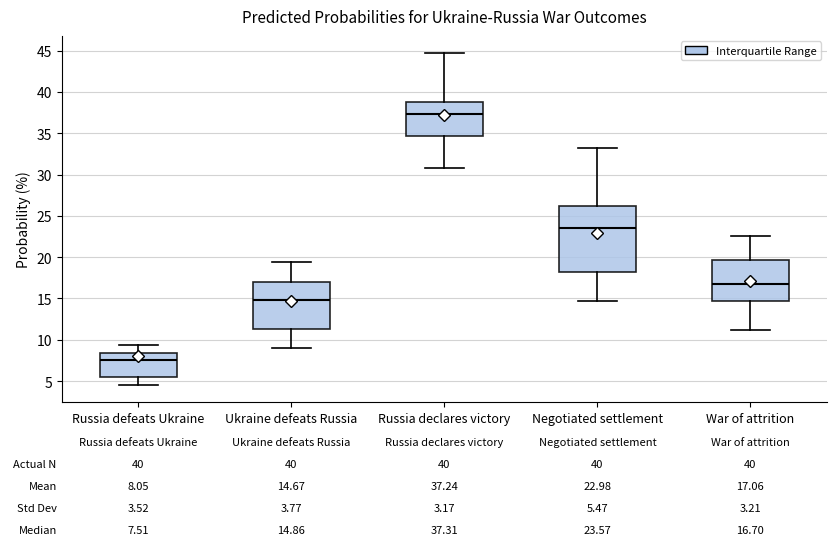

Comparing the boxes themselves (not the whiskers), which one is the tallest?

Negotiated settlement